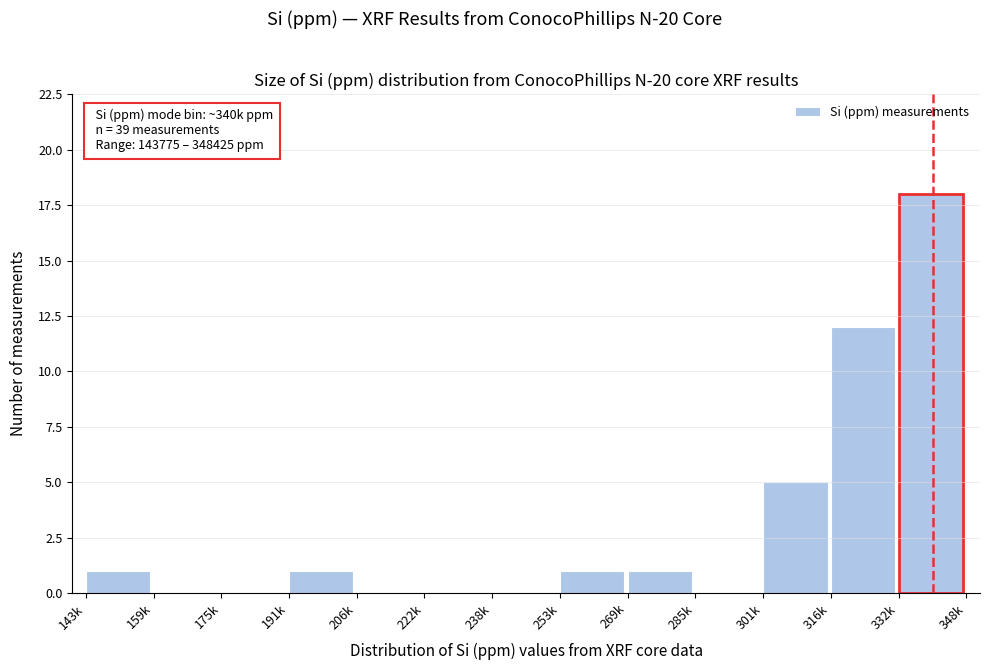

Reading left to right, list all the values displayed in this chart.

143k=1	159k=0	175k=0	191k=1	206k=0	222k=0	238k=0	253k=1	269k=1	285k=0	301k=5	316k=12	332k=18